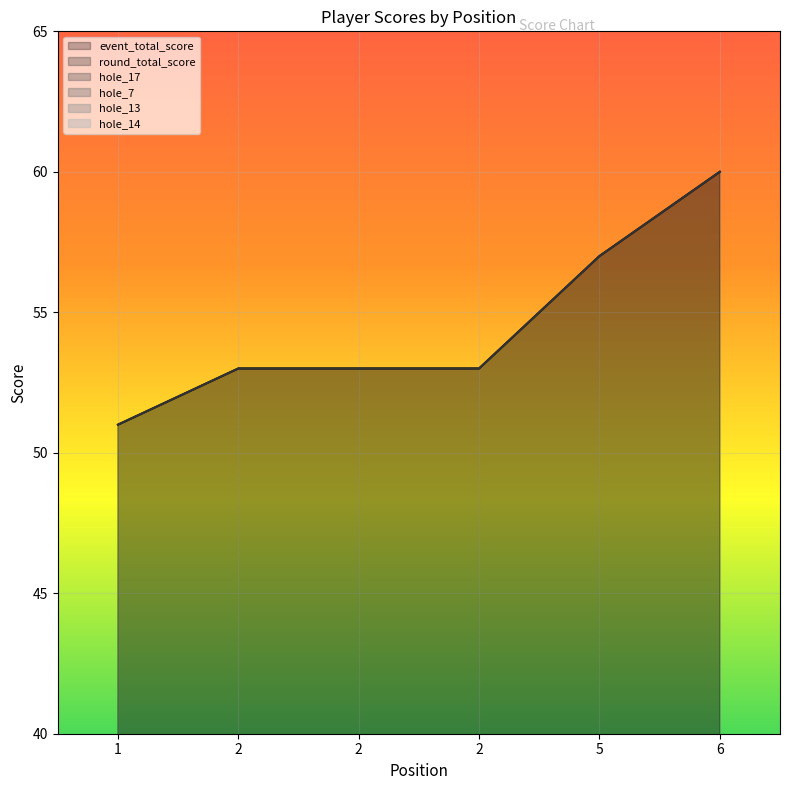

Between 2 and 2, which is larger?

2